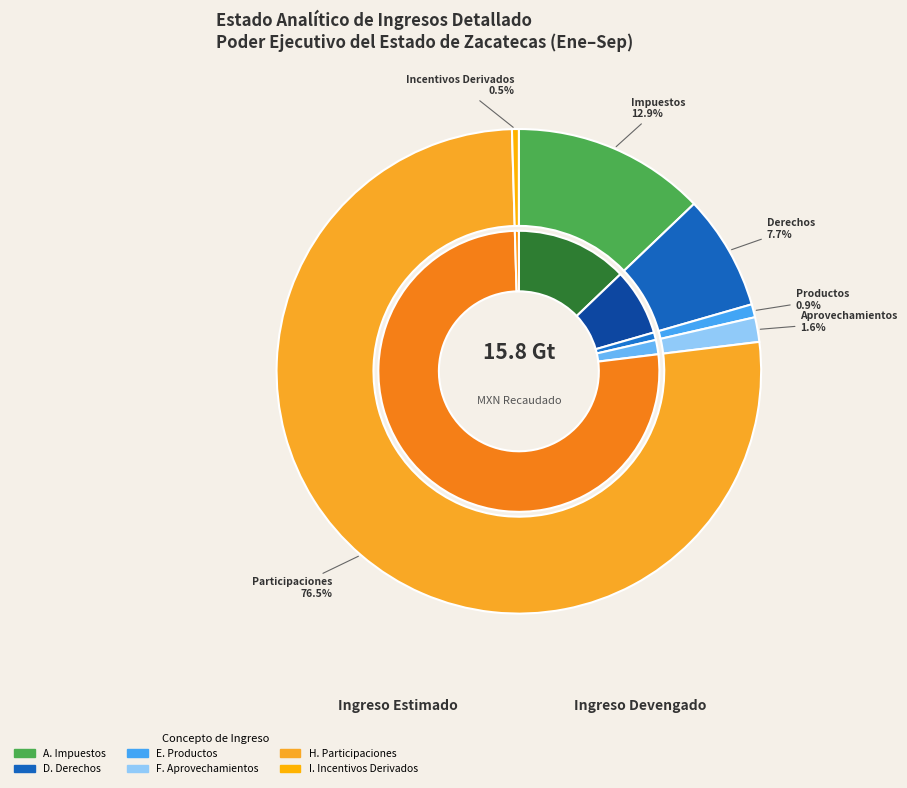

Which category accounts for the majority?

H. Participaciones